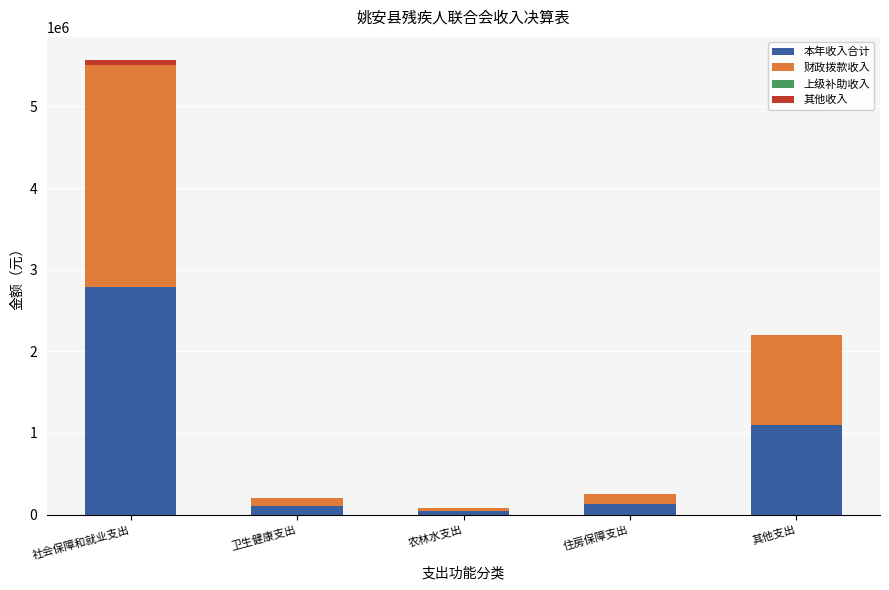

What is the highest value of the 本年收入合计 series?

2786387.9